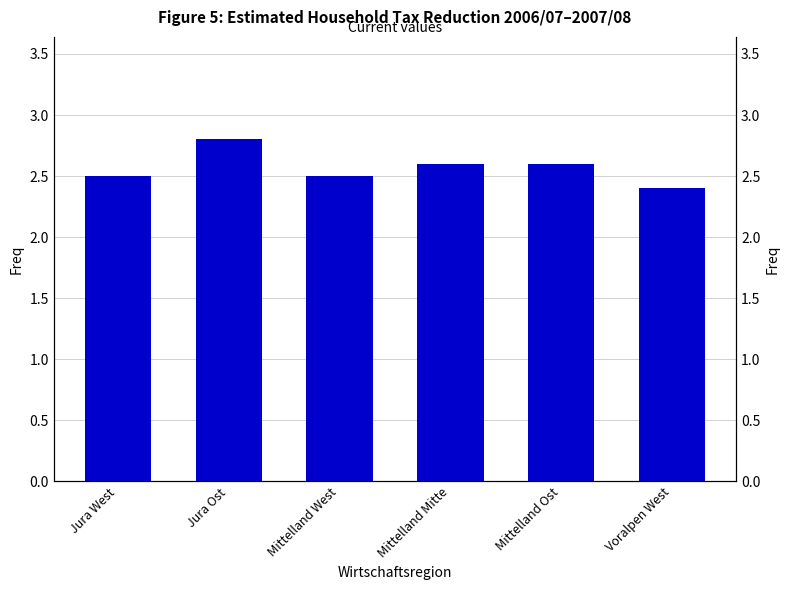

Reading left to right, list all the values displayed in this chart.

2.5	2.8	2.5	2.6	2.6	2.4